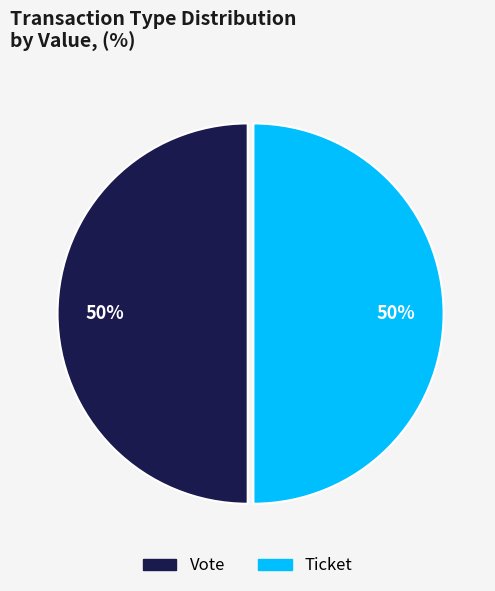

To the nearest percent, what is the average slice percentage?

50%